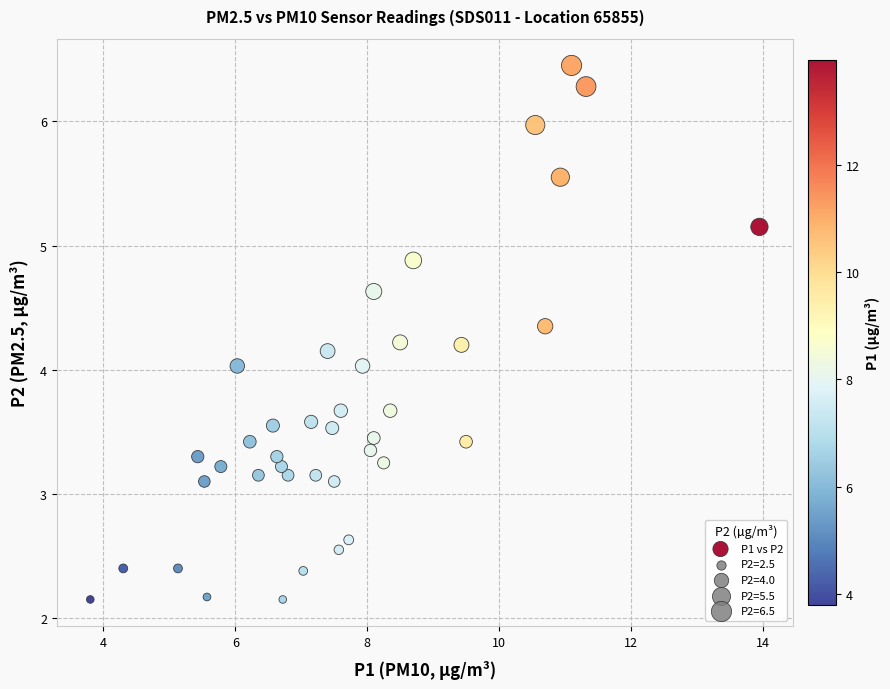

What is the range of X values (max minus min)?

10.1